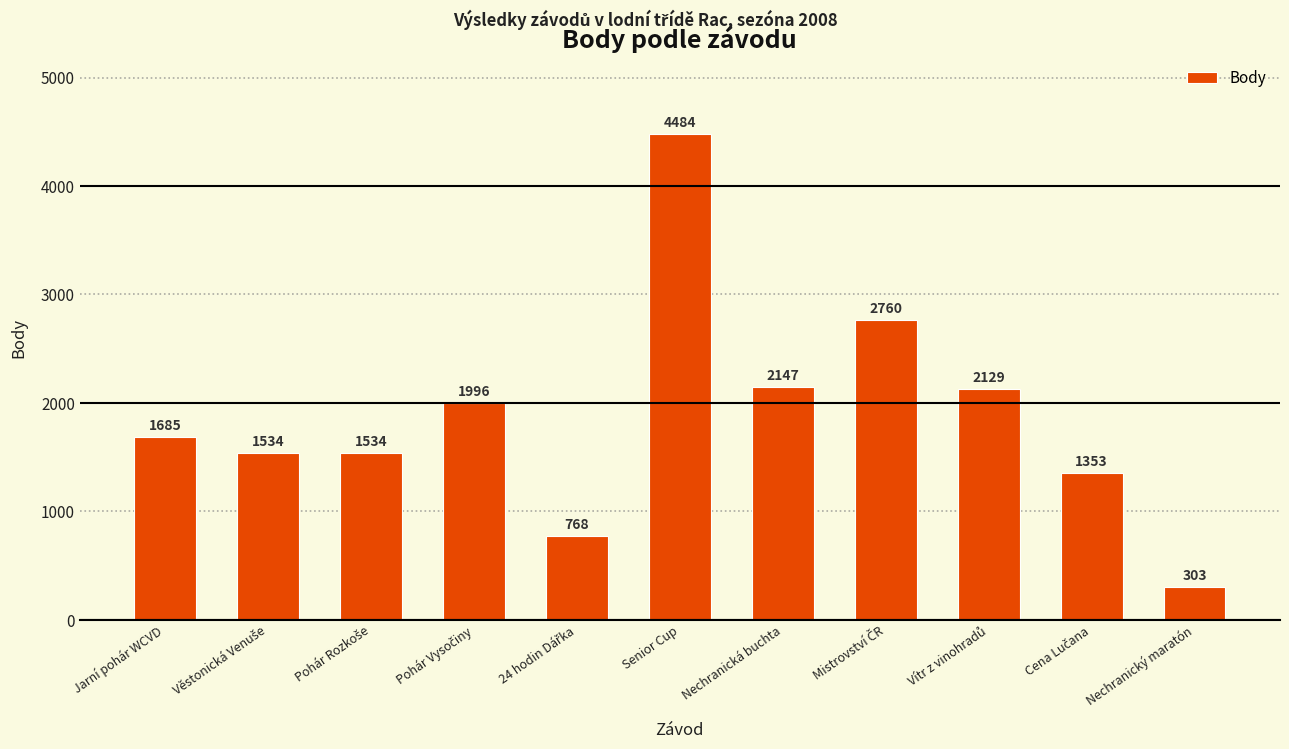

Does the chart contain any negative values?

No